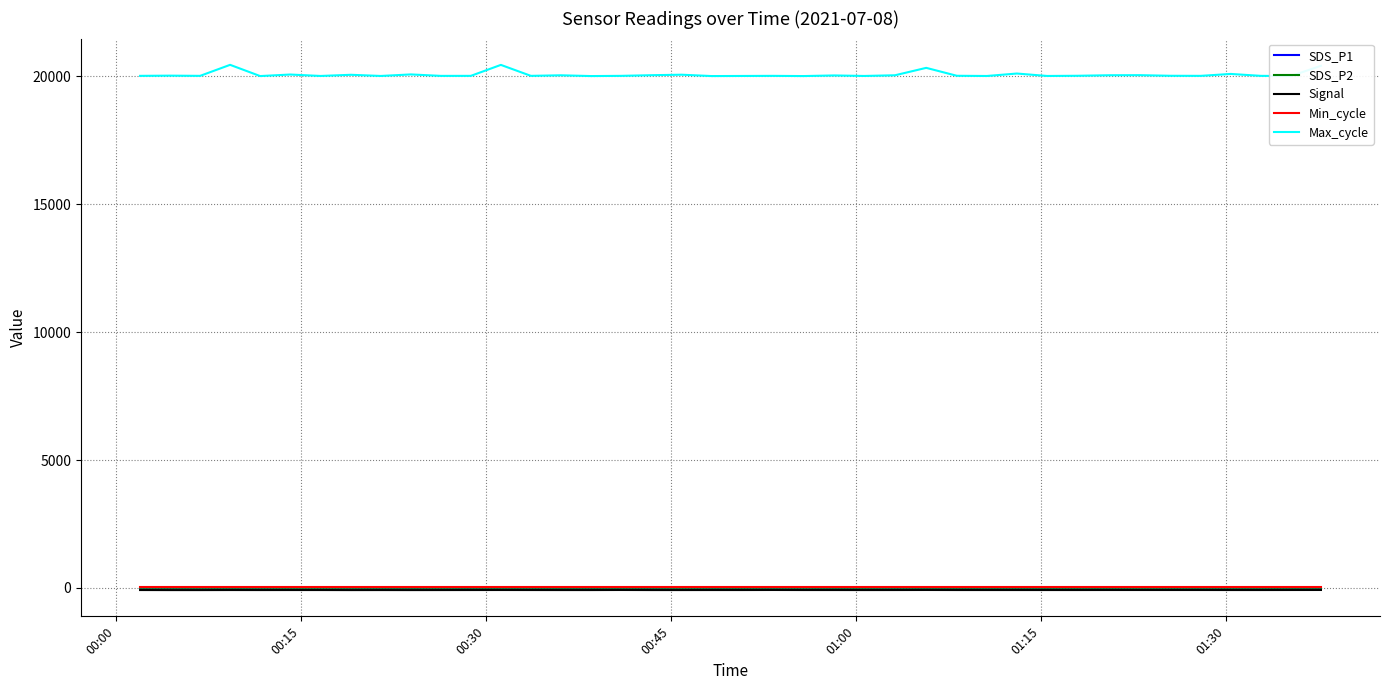

True or false: Max_cycle and SDS_P1 intersect in this chart.

False